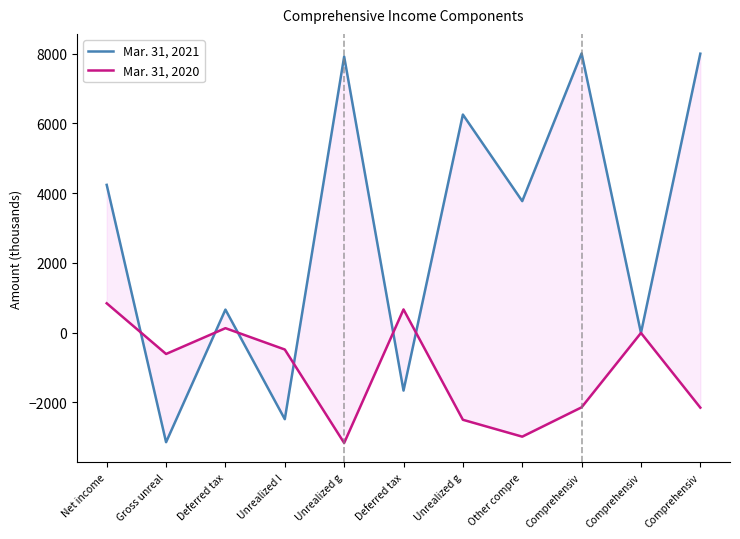

What are all the series names shown in the legend?

Mar. 31, 2021, Mar. 31, 2020